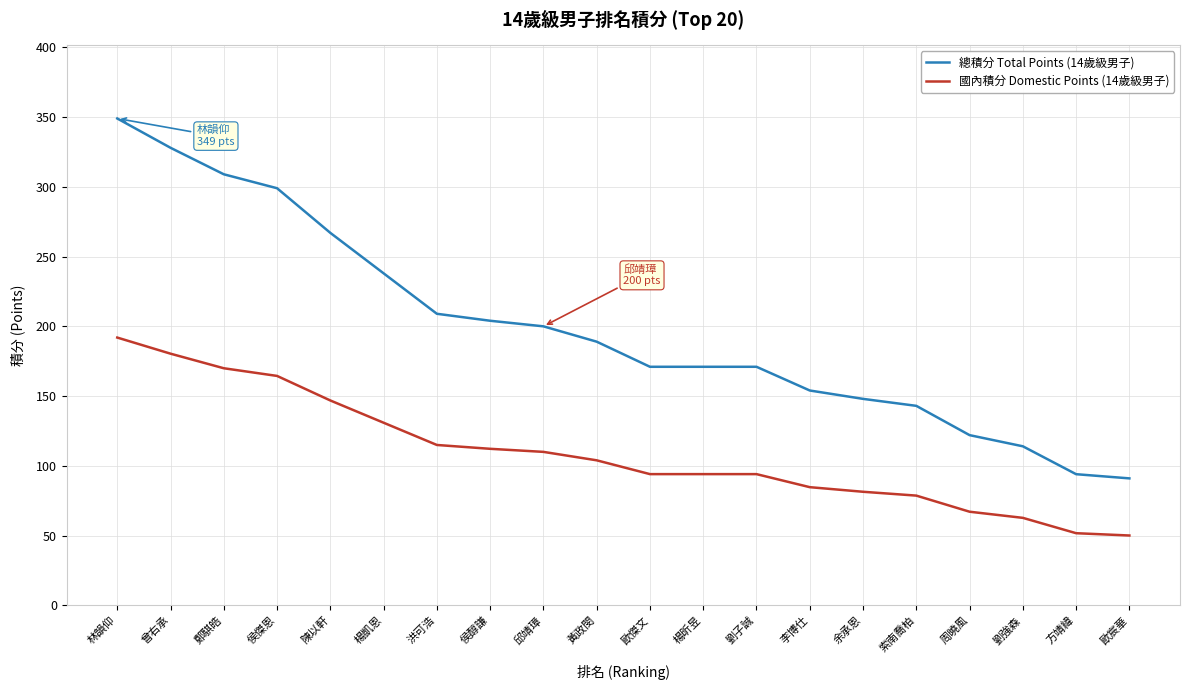

What is the smallest value displayed?

50.1